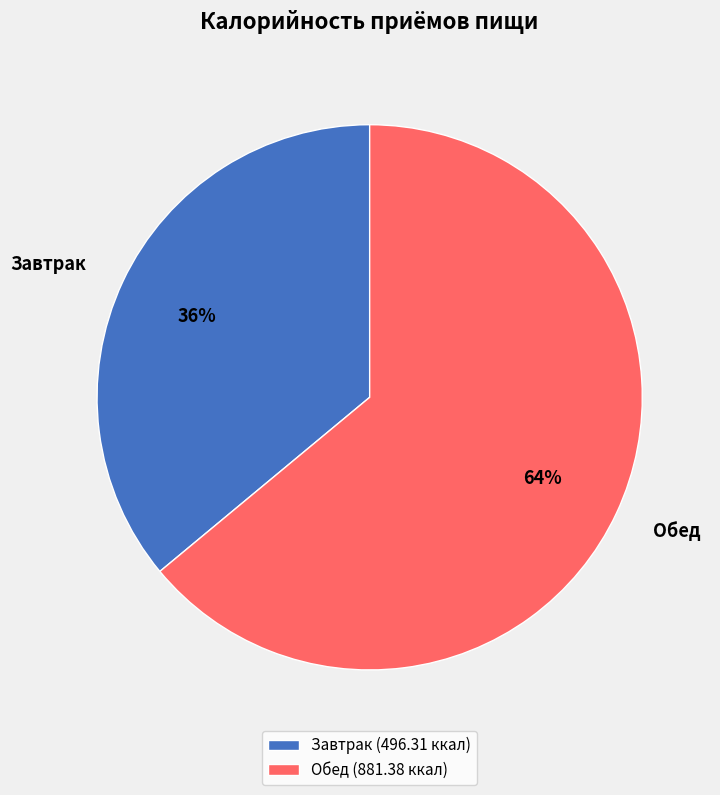

Count the number of slices in the pie.

2